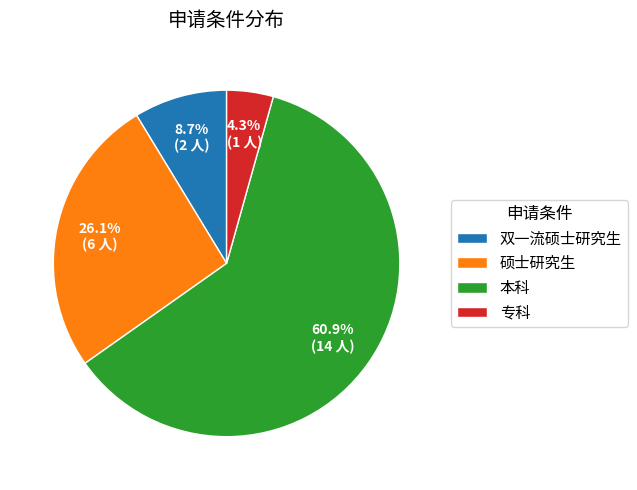

What percentage is the 专科 slice, to the nearest percent?

4%